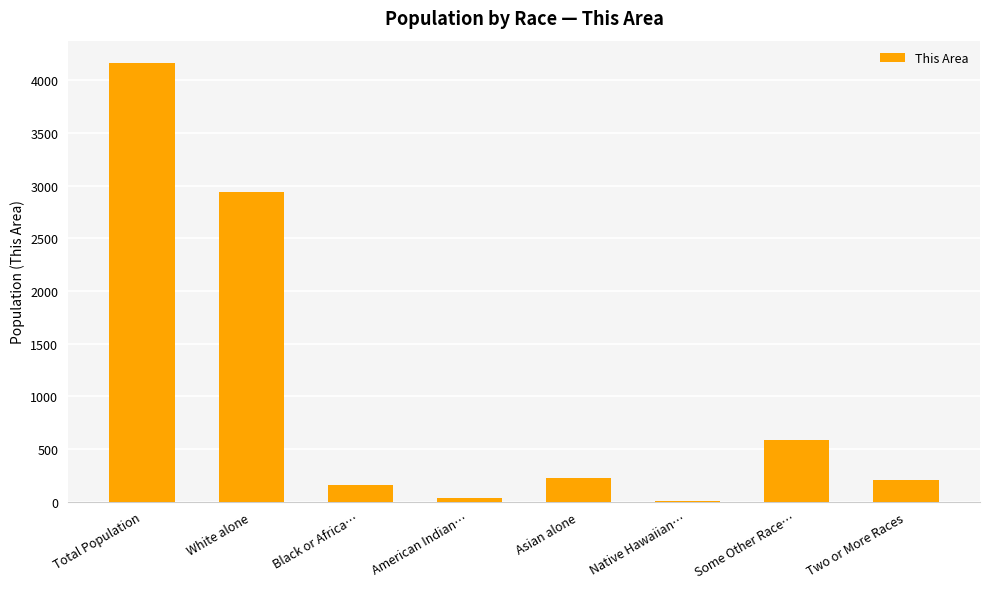

What is the change in value from Asian alone to Native Hawaiian…?

-217